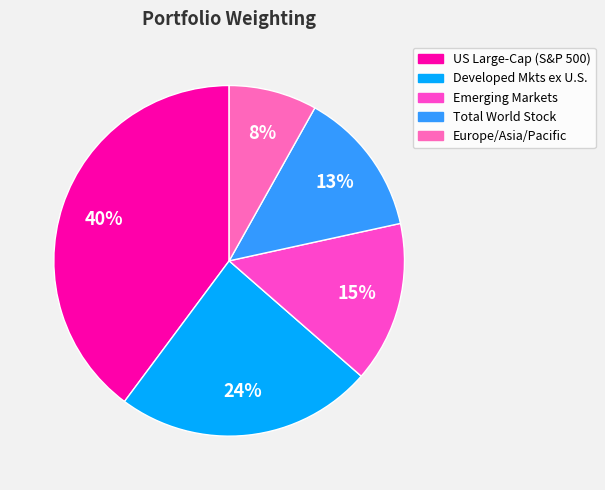

To the nearest percent, what is the difference between the largest and smallest slice percentages?

32%